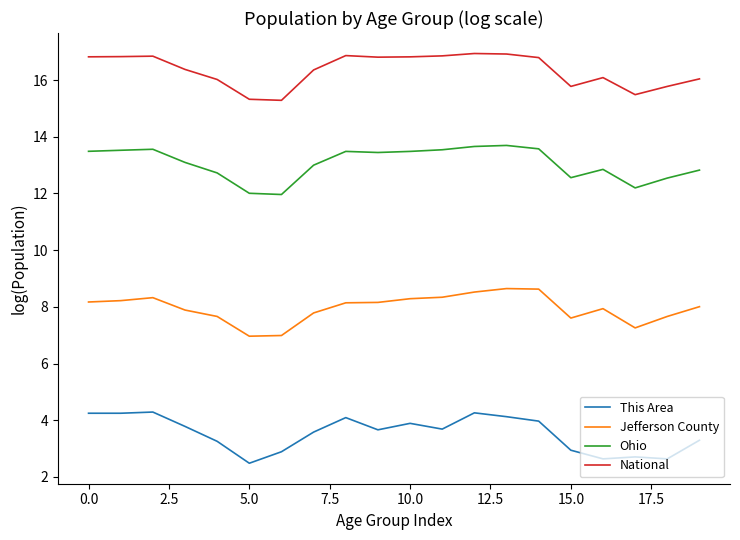

What is the minimum value for This Area?

2.5